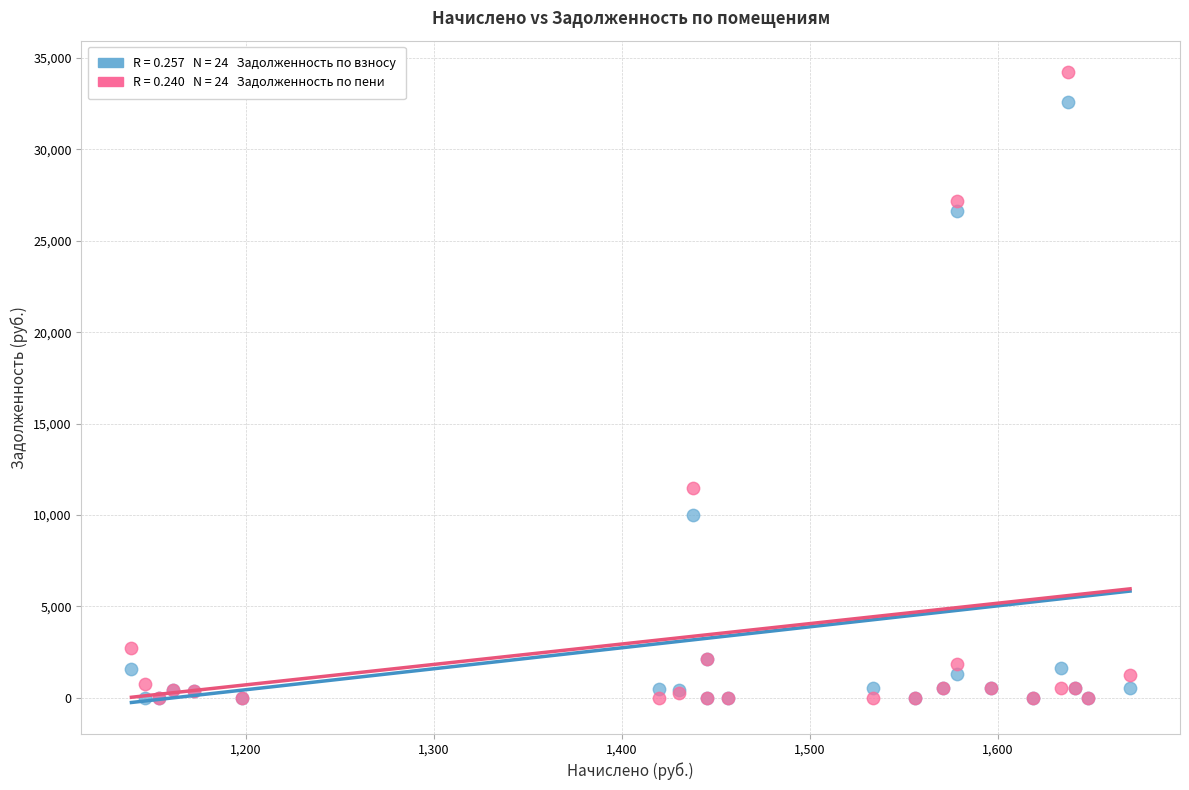

Across all series, what Y value is closest to 17113?

11454.6